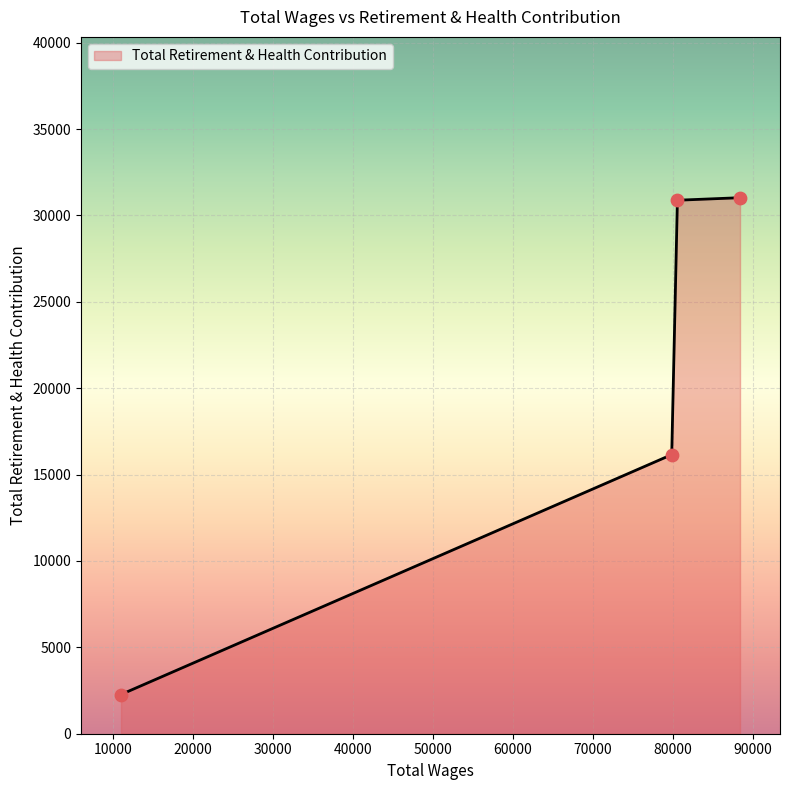

What is the difference between the second highest and minimum values?

28610